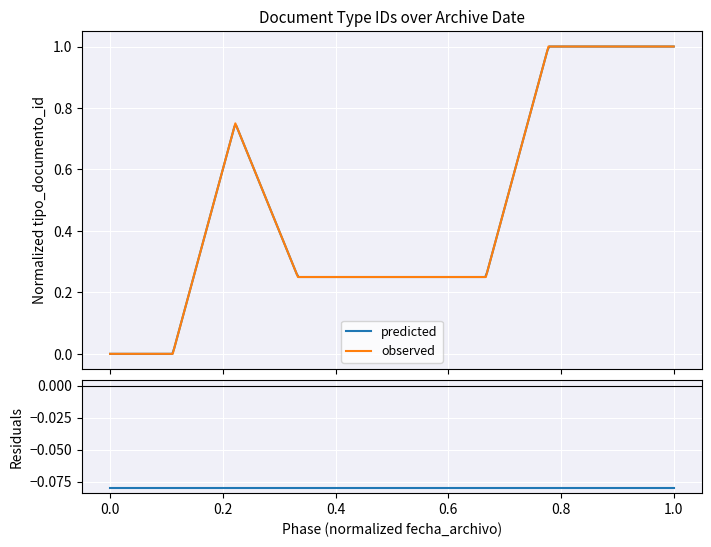

What is the change in value from 2016-11-15 10:28:35 to 2016-11-15 10:32:59?

+0.2